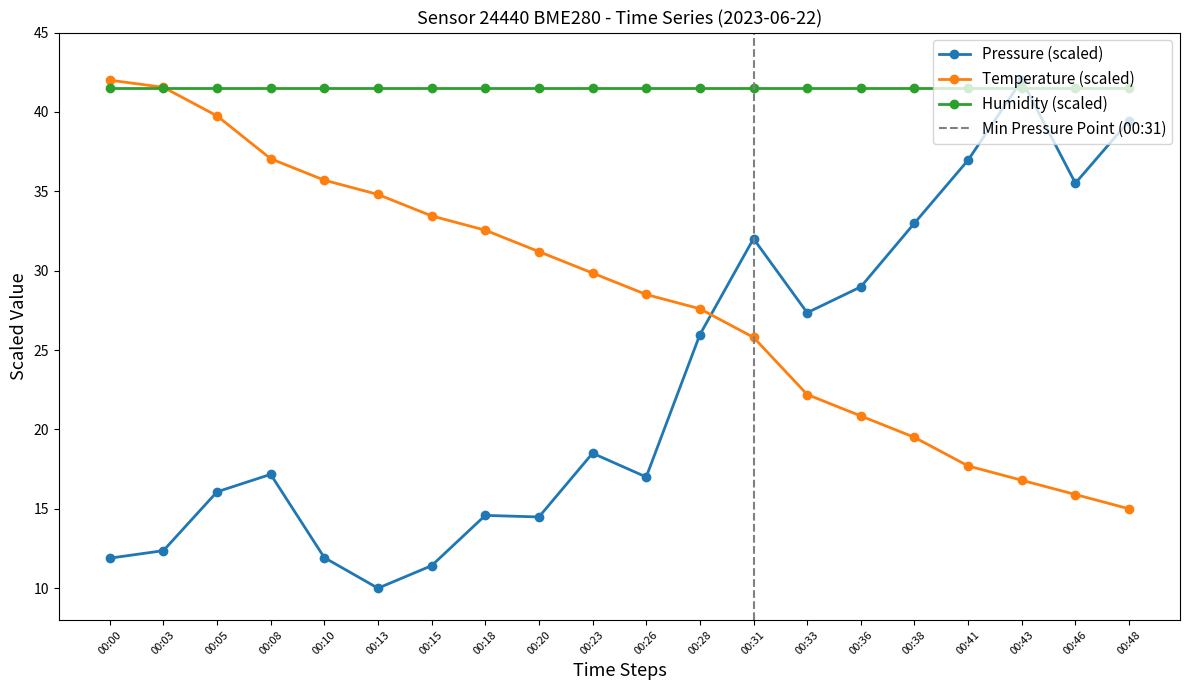

What is the minimum value for Temperature (scaled)?

15.0